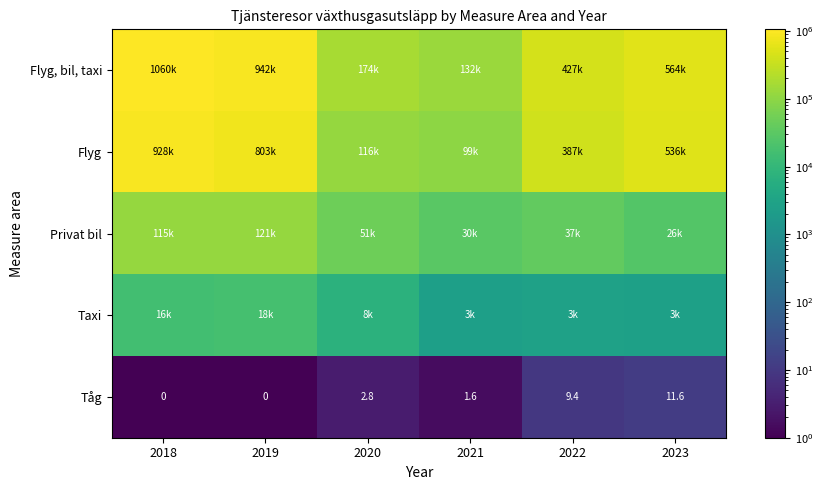

At which label does Tåg reach its peak?

2023